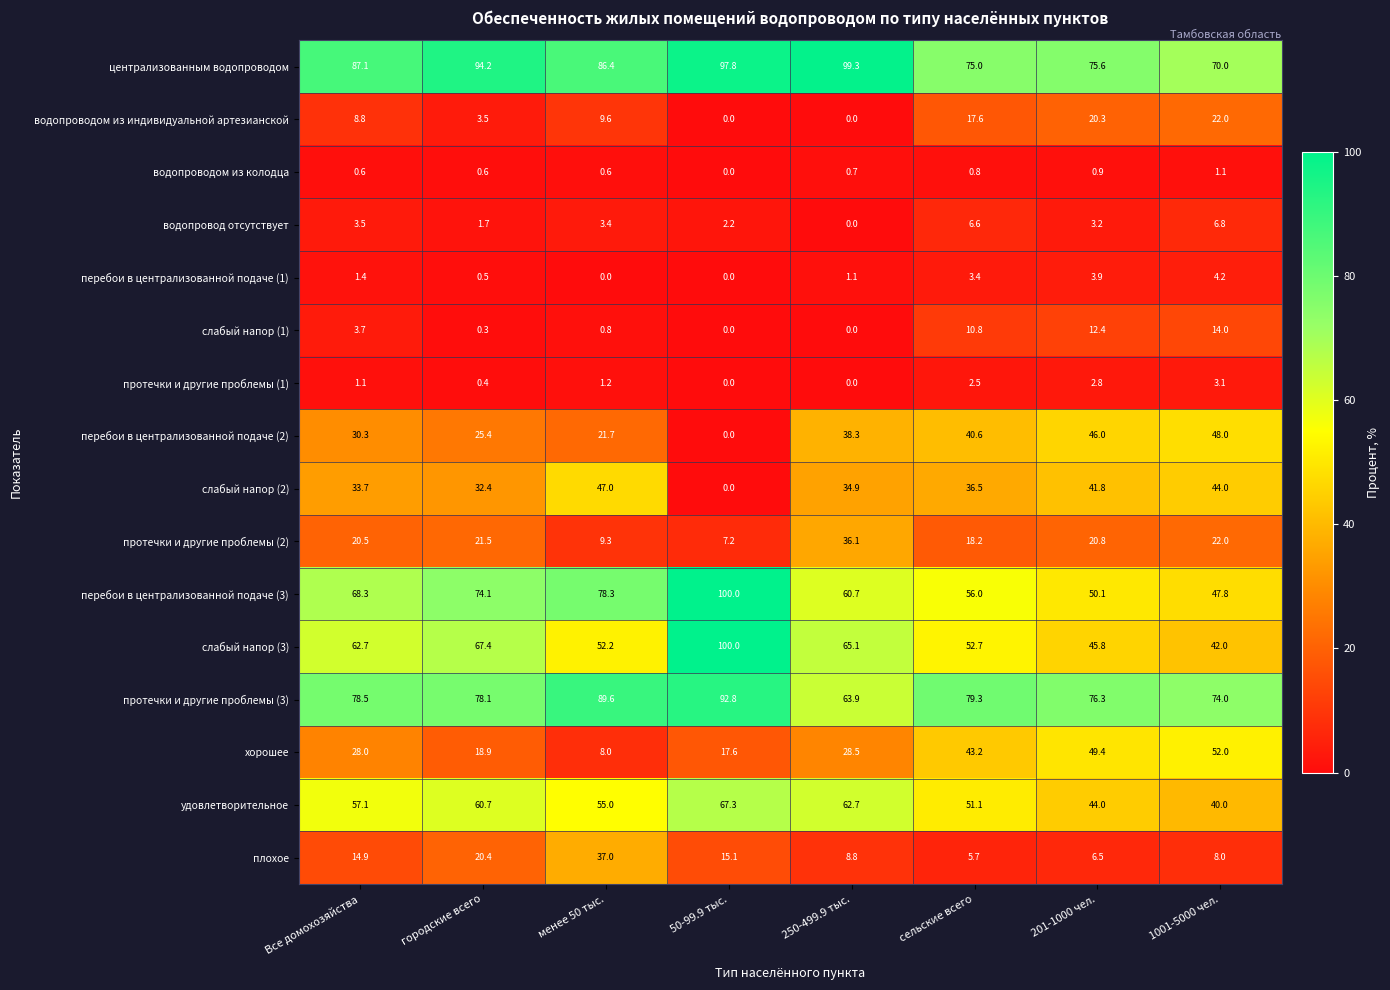

What is the total value across all series at сельские всего?

500.0